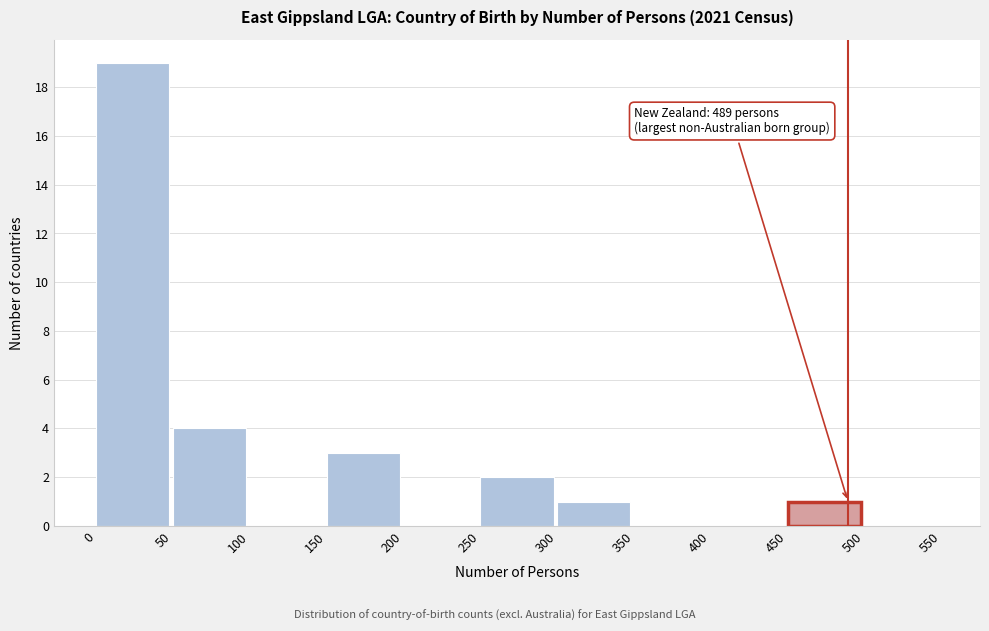

Which range on the x-axis has the tallest bar?

0 to 50